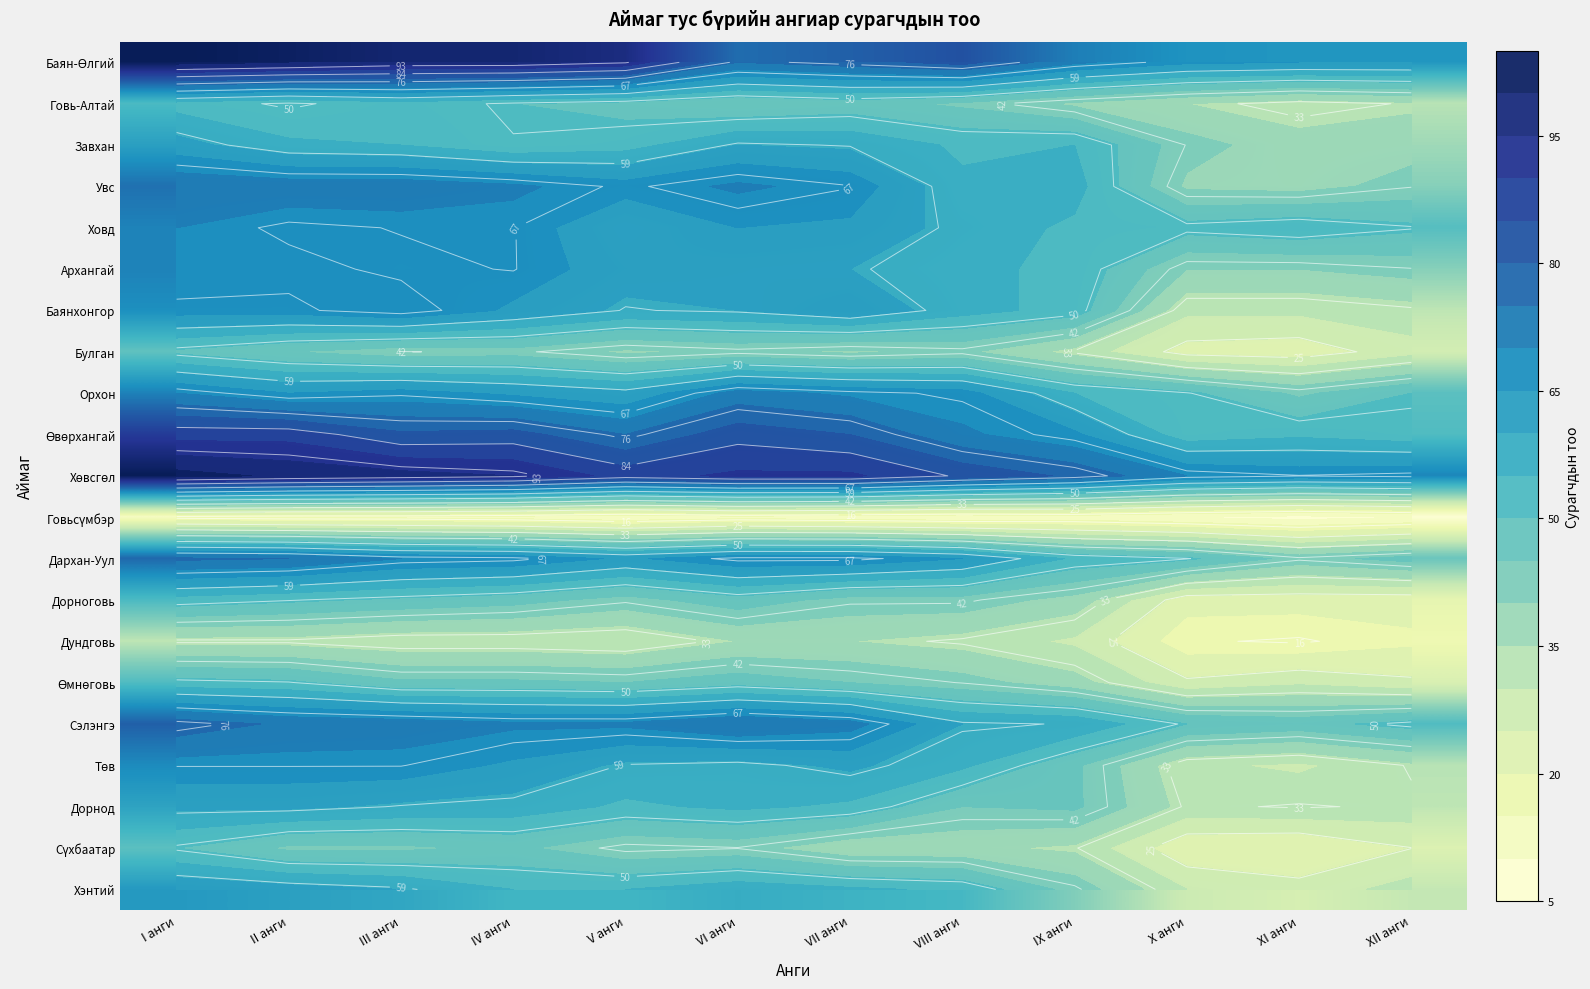

Rank the series by their maximum value, from highest to lowest.

Баян-Өлгий, Хөвсгөл, Өвөрхангай, Сэлэнгэ, Дархан-Уул, Увс, Орхон, Ховд, Архангай, Баянхонгор, Төв, Хэнтий, Завхан, Дорнод, Говь-Алтай, Дорноговь, Өмнөговь, Сүхбаатар, Булган, Дундговь, Говьсүмбэр